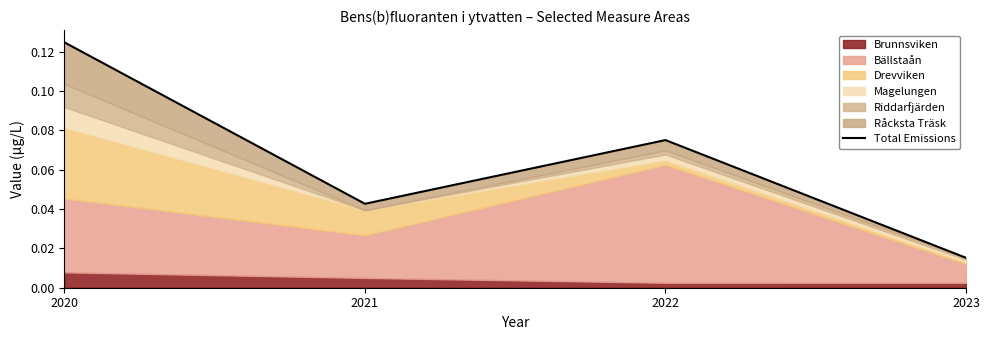

What is the sum of the values at 2022 and 2021?

0.1